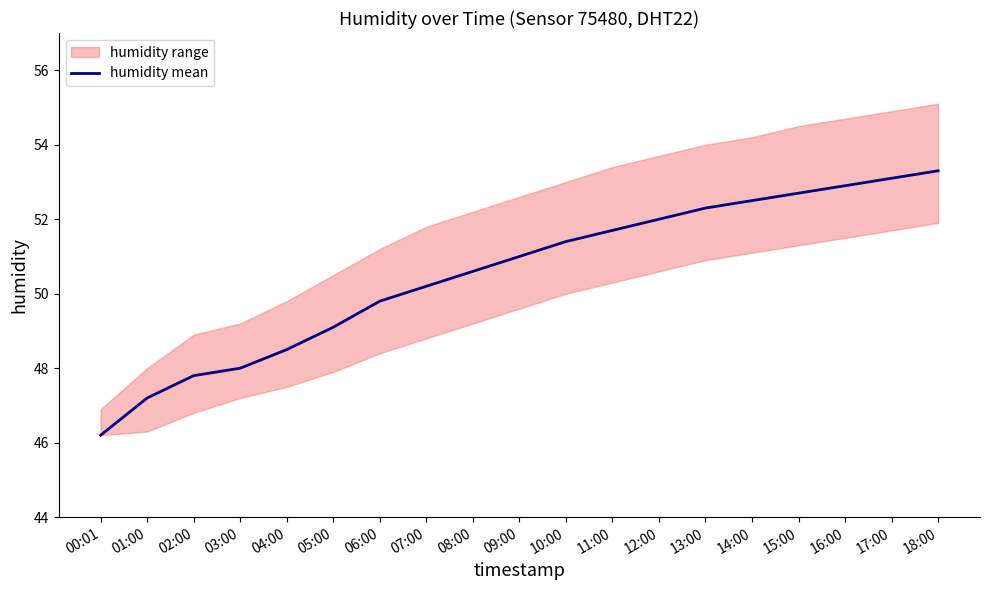

What is the label of the 10th point from the right?

09:00